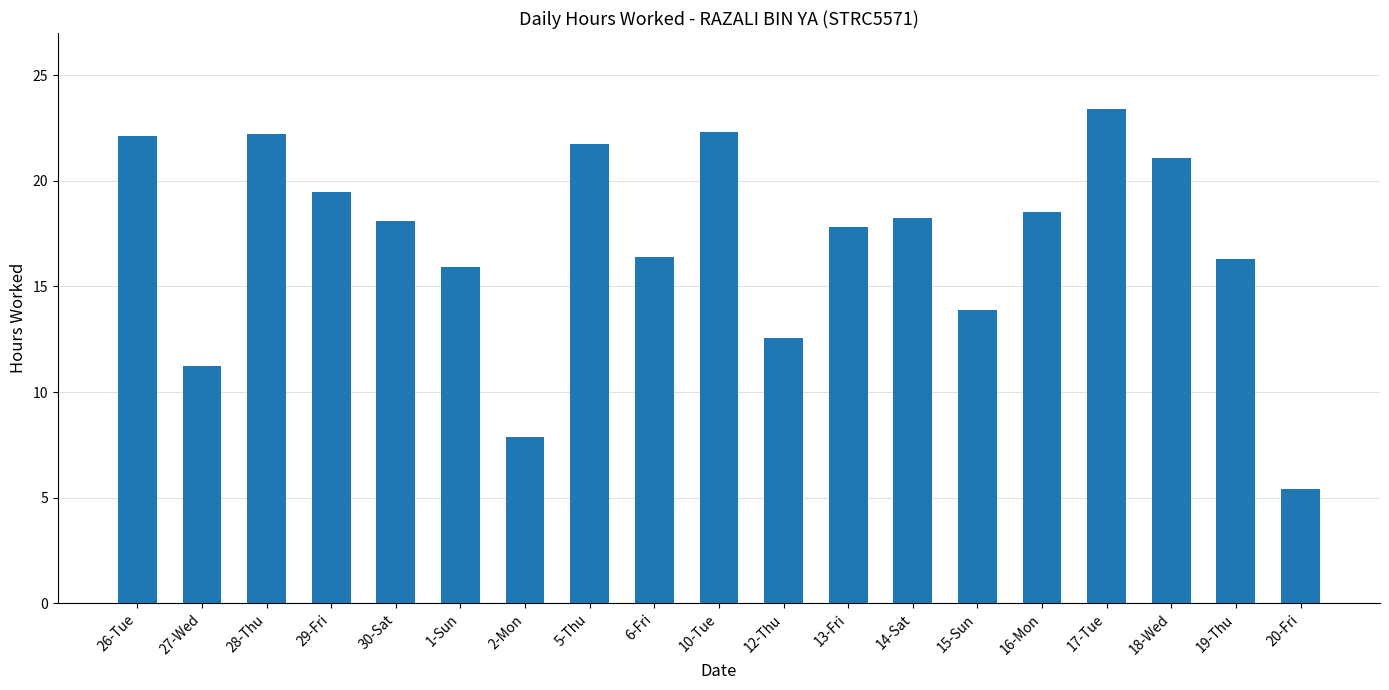

Which has a higher value, 1-Sun or 28-Thu?

28-Thu